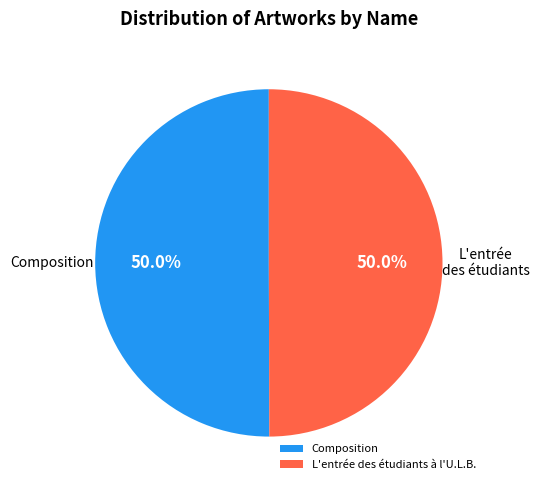

What is the ratio of the value at L'entrée des étudiants à l'U.L.B. to the value at Composition?

1.0